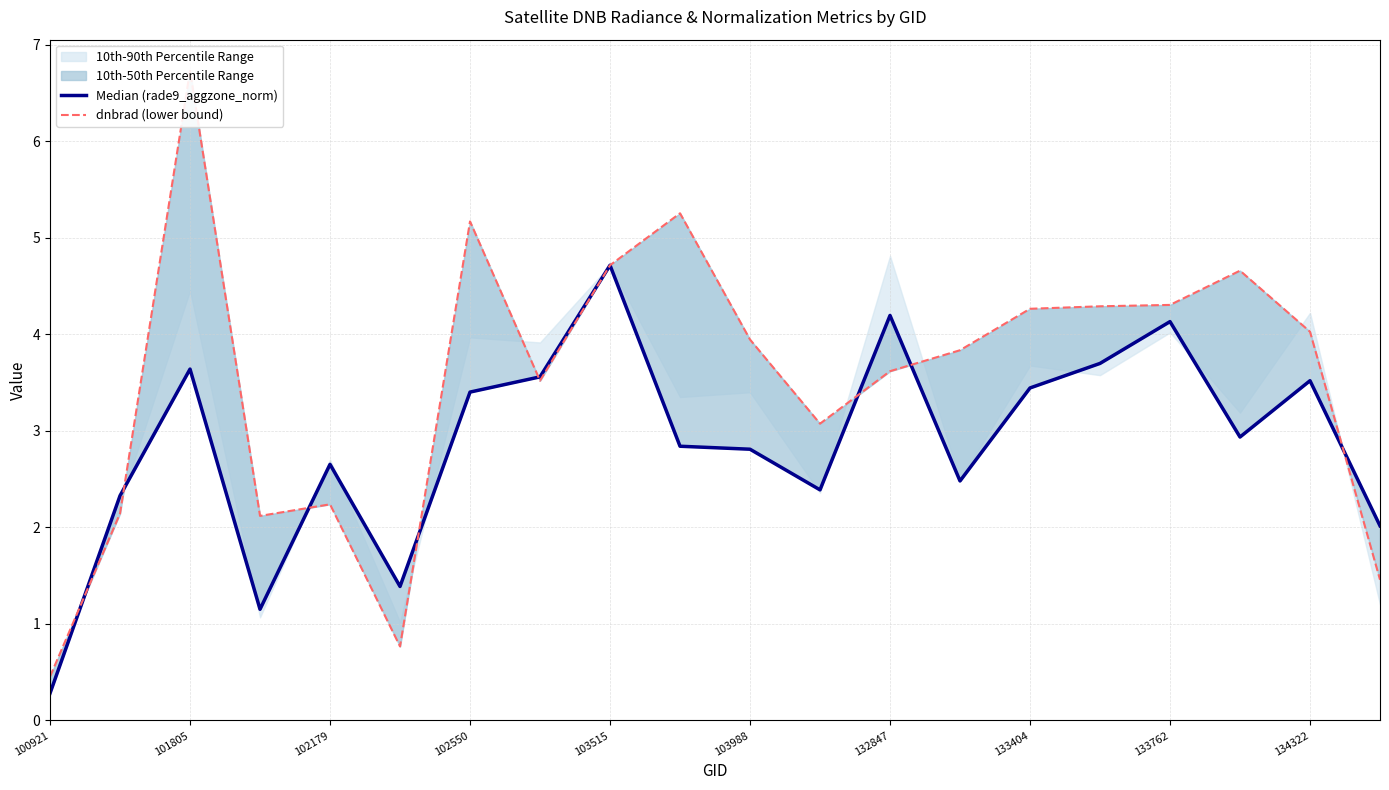

How many lines are shown in the chart?

2